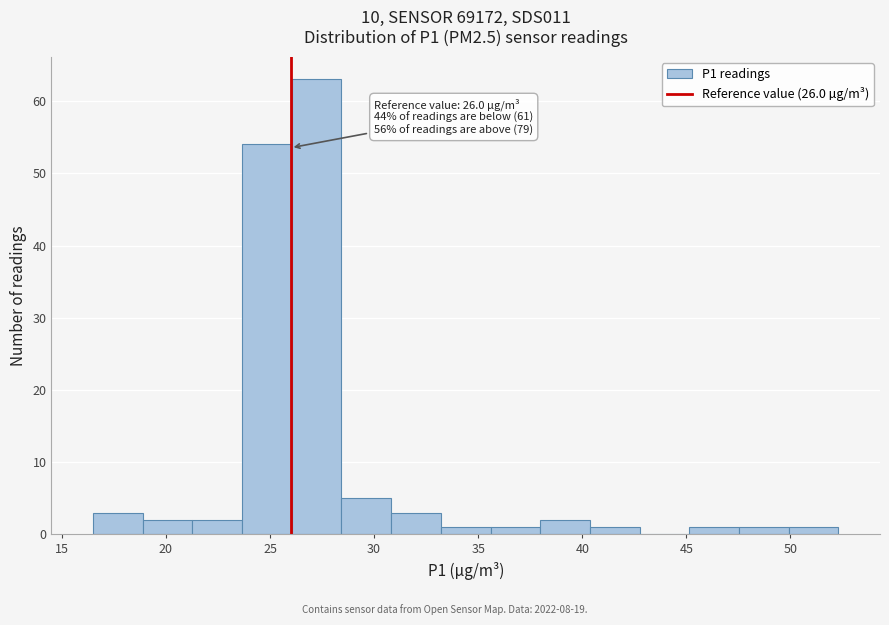

Over which range of the x-axis is the bar tallest?

26.0 to 28.5